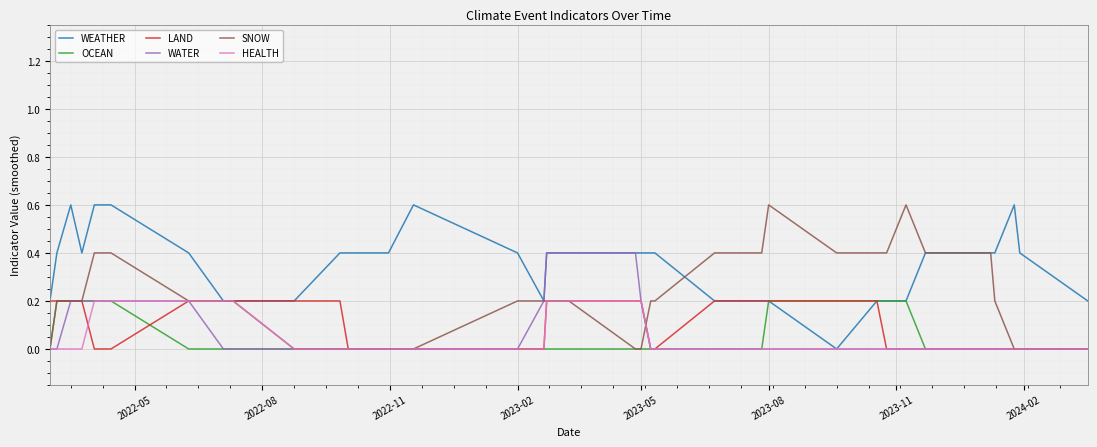

Count the HEALTH values in the range 0 to 1.

38